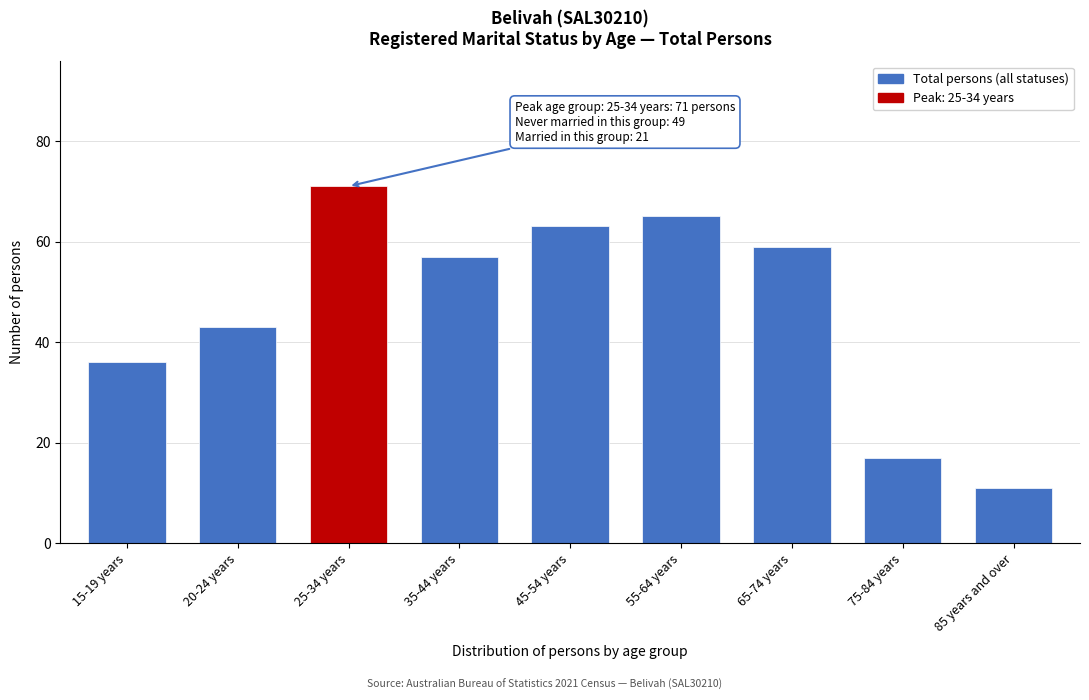

Reading right to left, transcribe all the data shown in this chart.

11	17	59	65	63	57	71	43	36